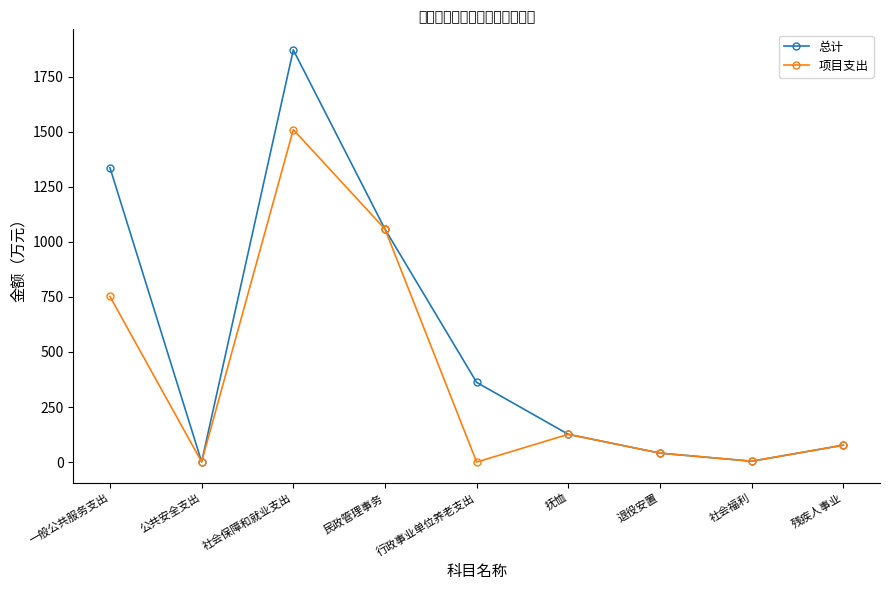

What is the label of the 4th point from the left?

民政管理事务